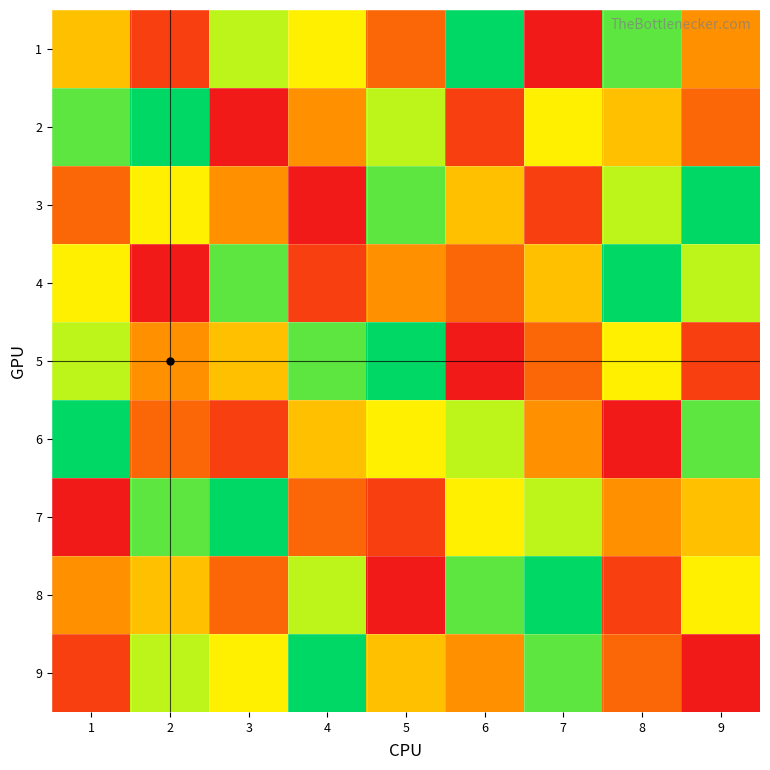

What is the greatest value displayed?

9